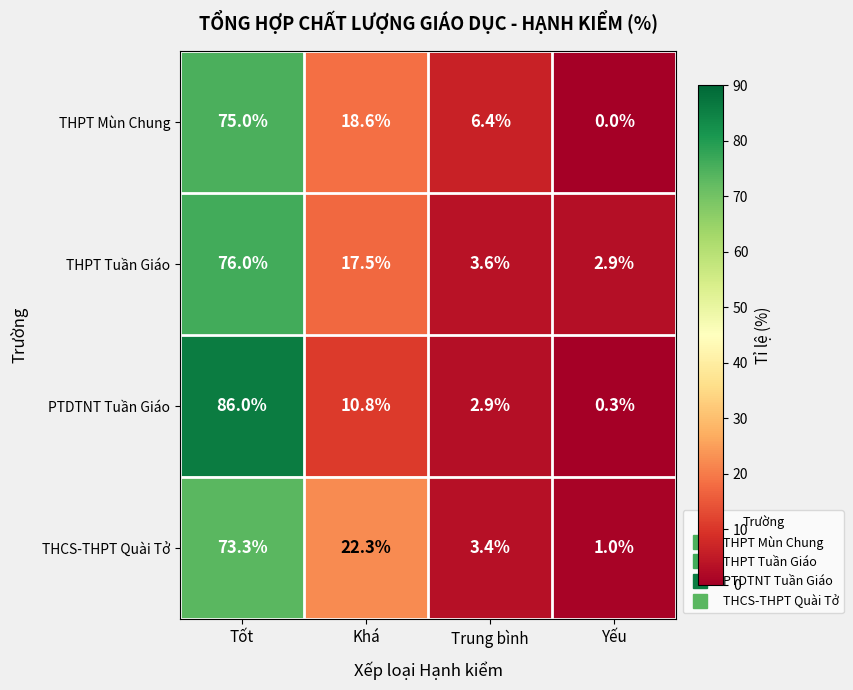

At how many categories does at least one series exceed 15?

2